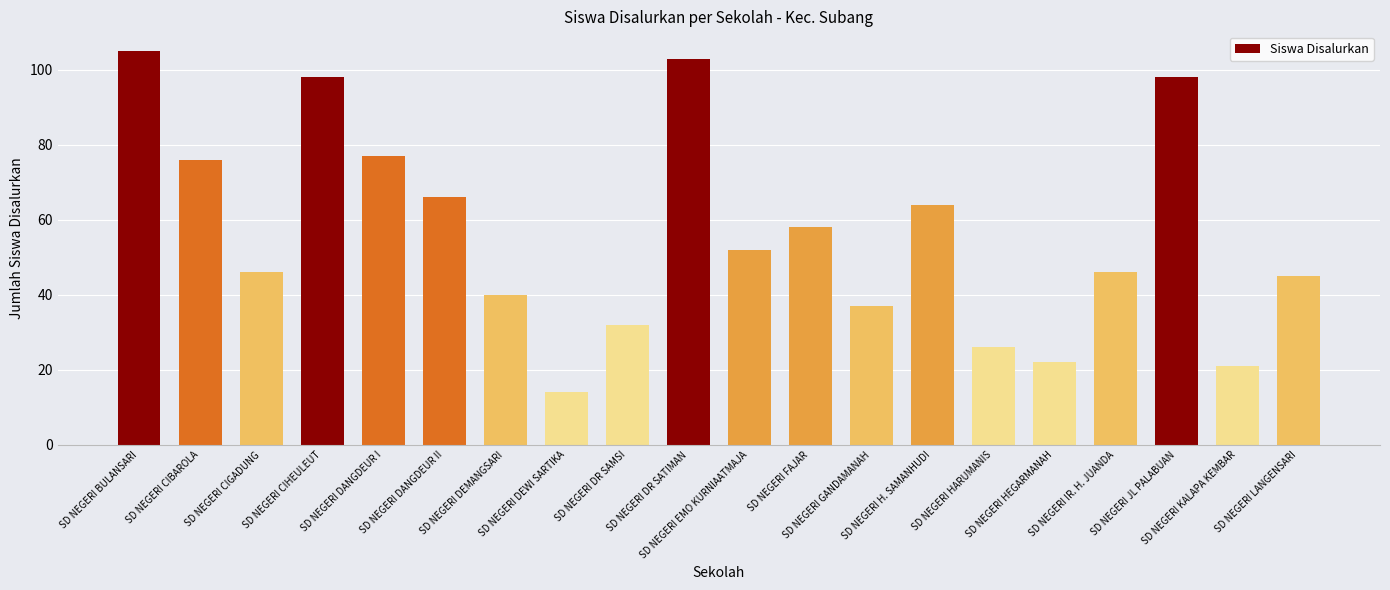

What is the sum of all values?

1126